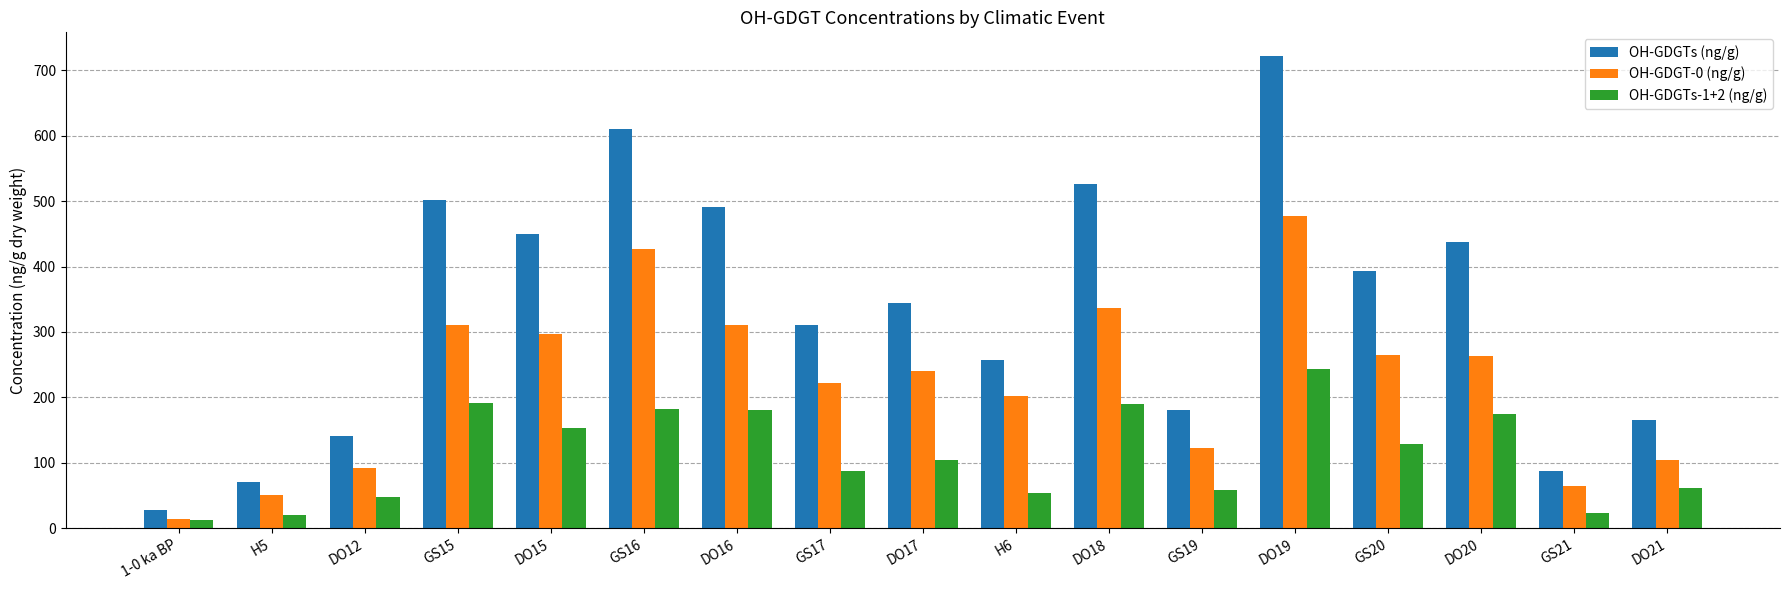

What is the difference between the second highest and second lowest values in the OH-GDGTs-1+2 (ng/g) series?

172.2